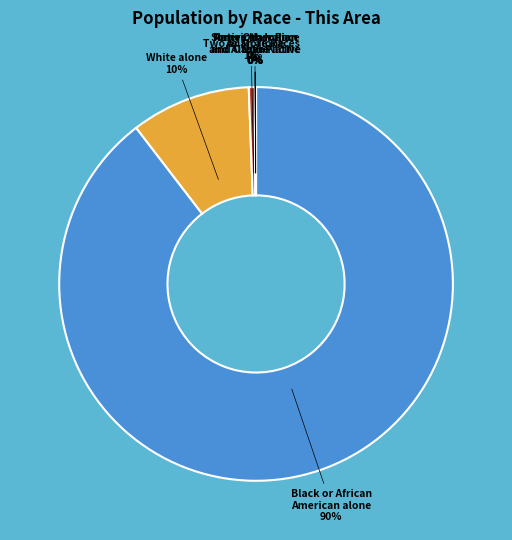

Which slice represents more than half of the pie?

Black or African American alone